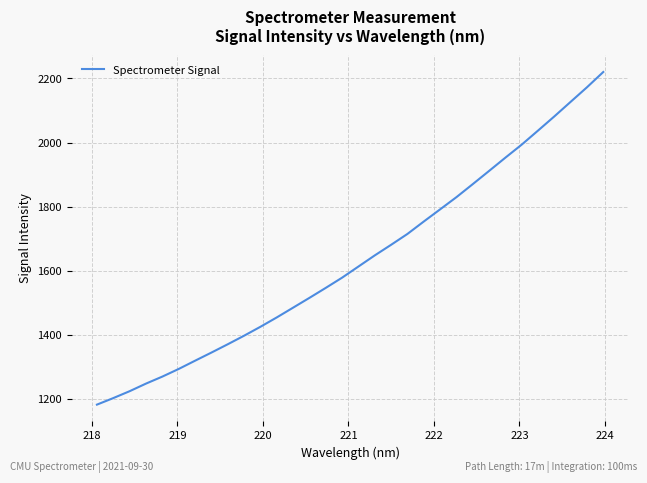

What is the minimum value shown in the chart?

1183.3